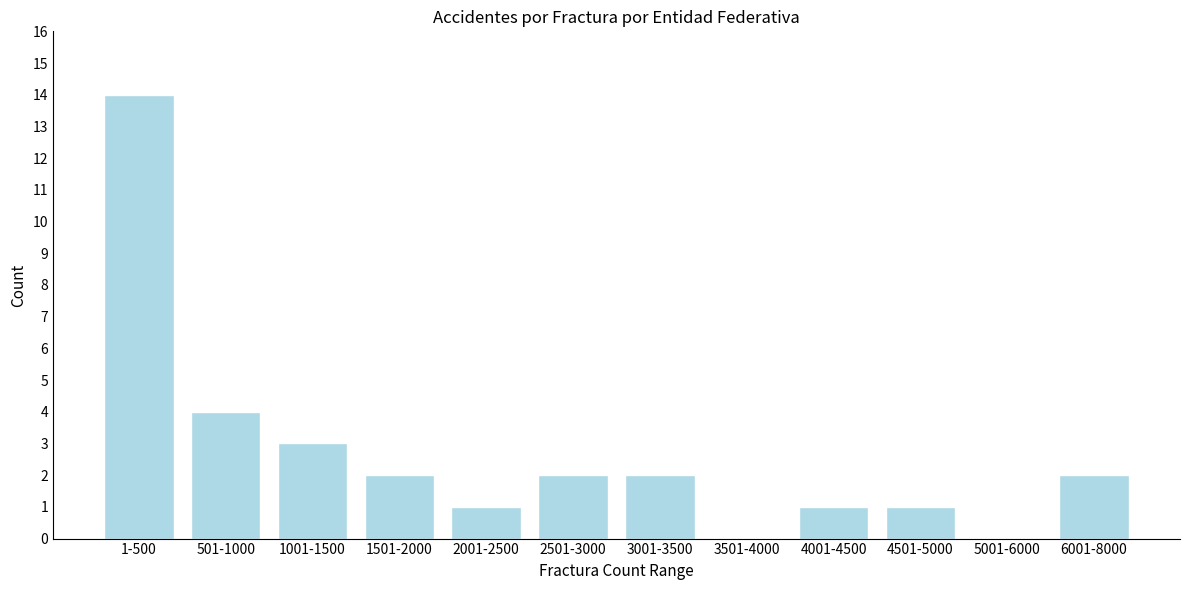

Reading left to right, transcribe all the data shown in this chart.

1-500=14	501-1000=4	1001-1500=3	1501-2000=2	2001-2500=1	2501-3000=2	3001-3500=2	3501-4000=0	4001-4500=1	4501-5000=1	5001-6000=0	6001-8000=2